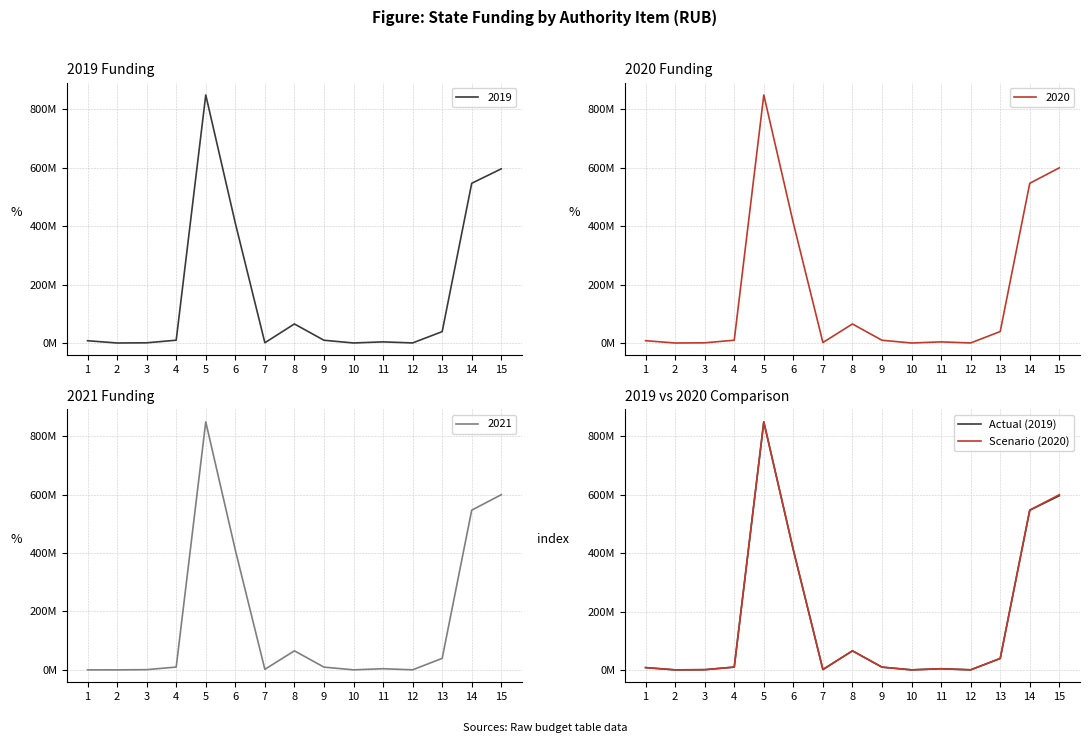

Rank the series by their average value, from lowest to highest.

Actual (2019), Scenario (2020)